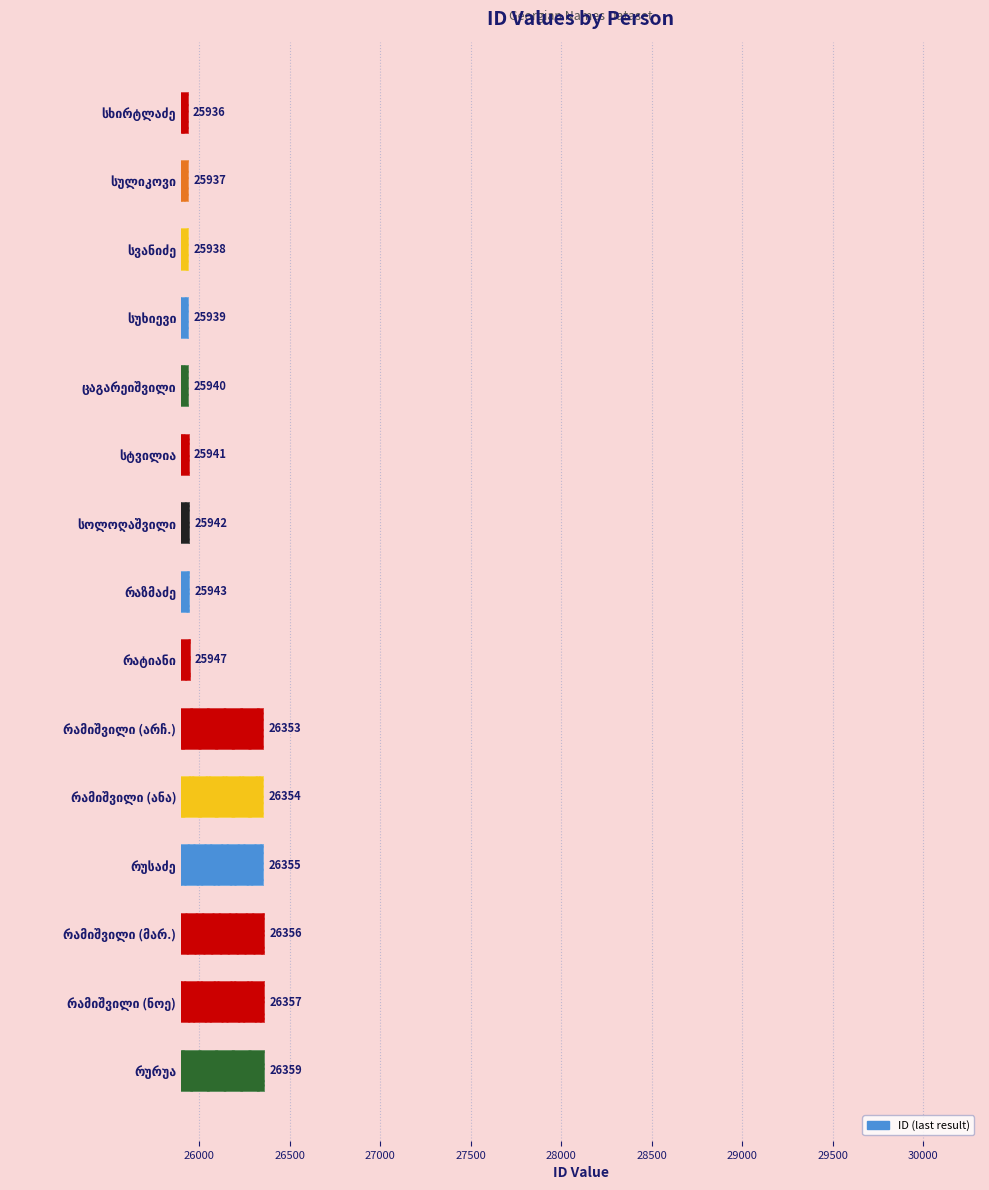

How many series are shown in this chart?

1